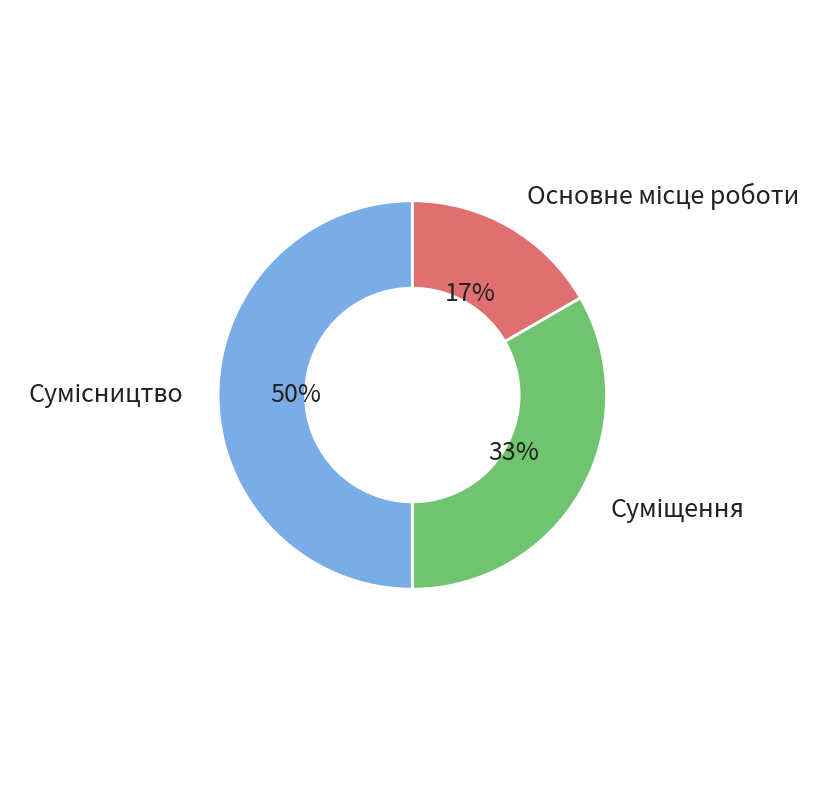

To the nearest percent, what is the difference between the largest and smallest slice percentages?

33%